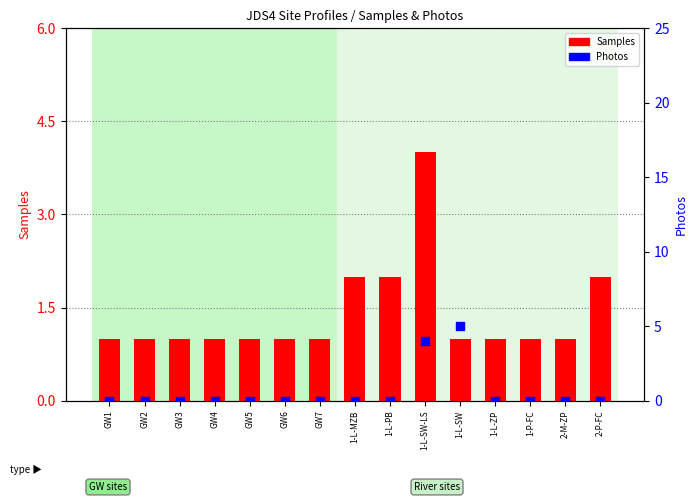

Which series has the largest total across all categories?

Samples